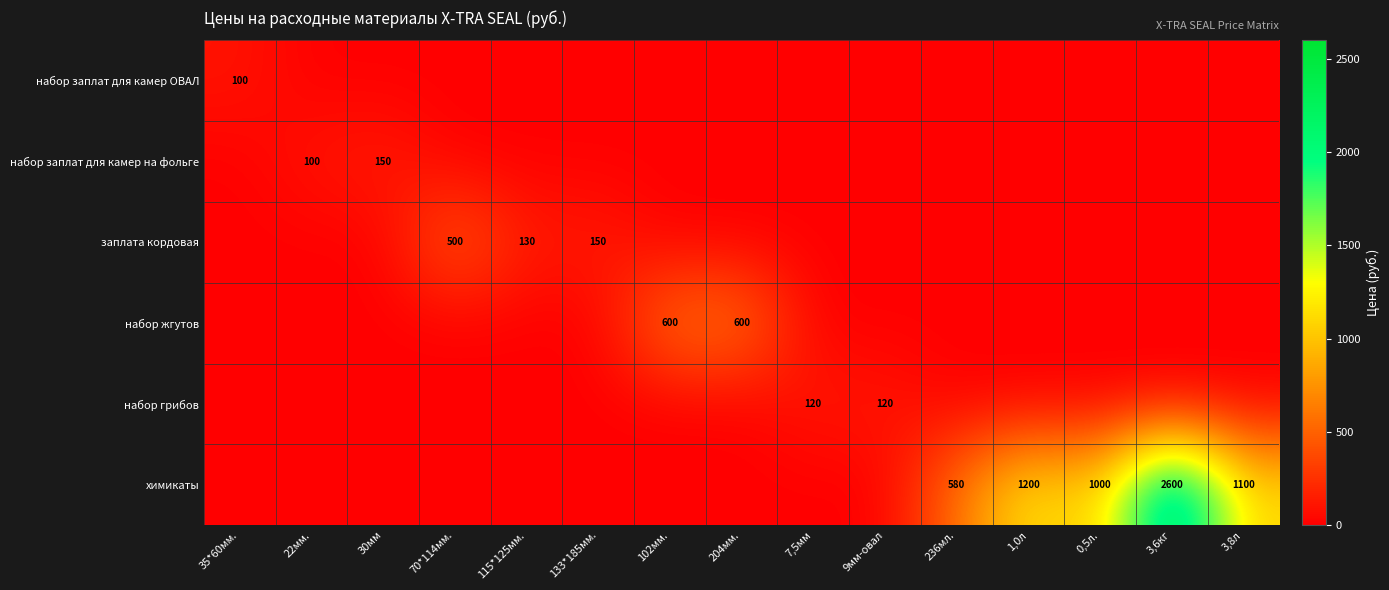

The заплата кордовая series shows 150 at 133*185мм.. True or false?

True